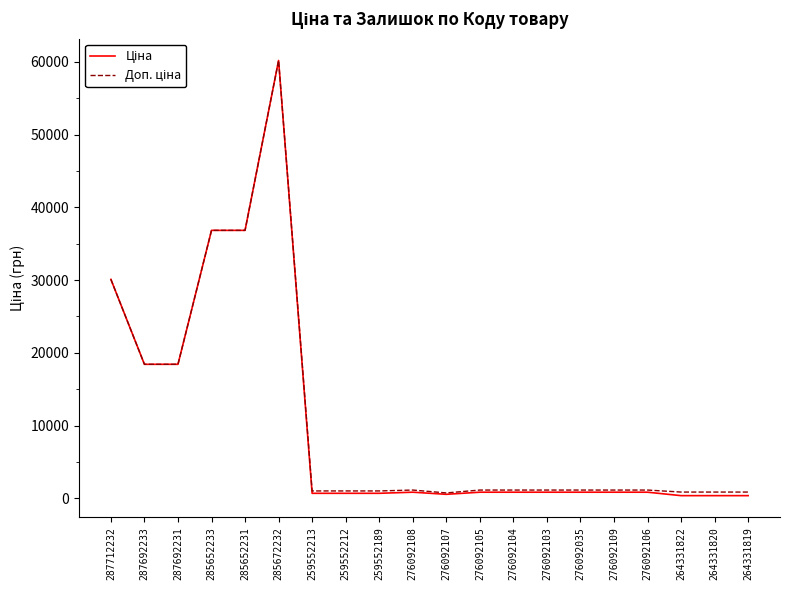

At which category is the sum across all series the highest?

285672232